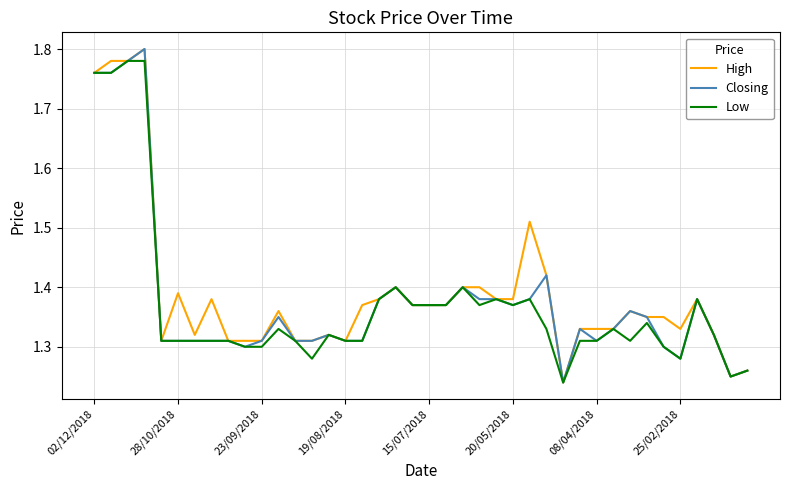

What is the difference between the maximum and second lowest values in the Closing series?

0.6